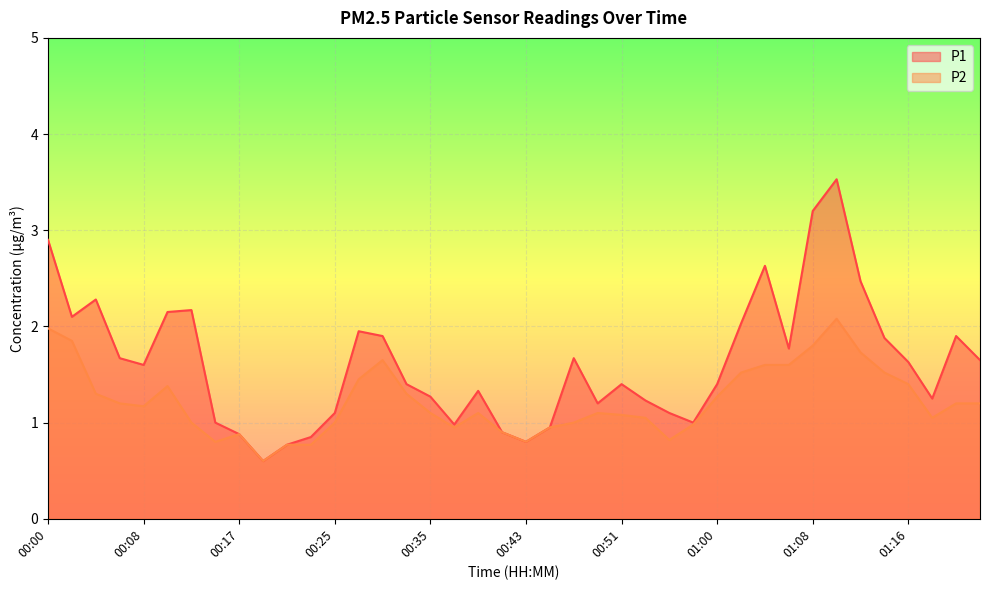

At 00:41, list the series in order from smallest to largest.

P1, P2